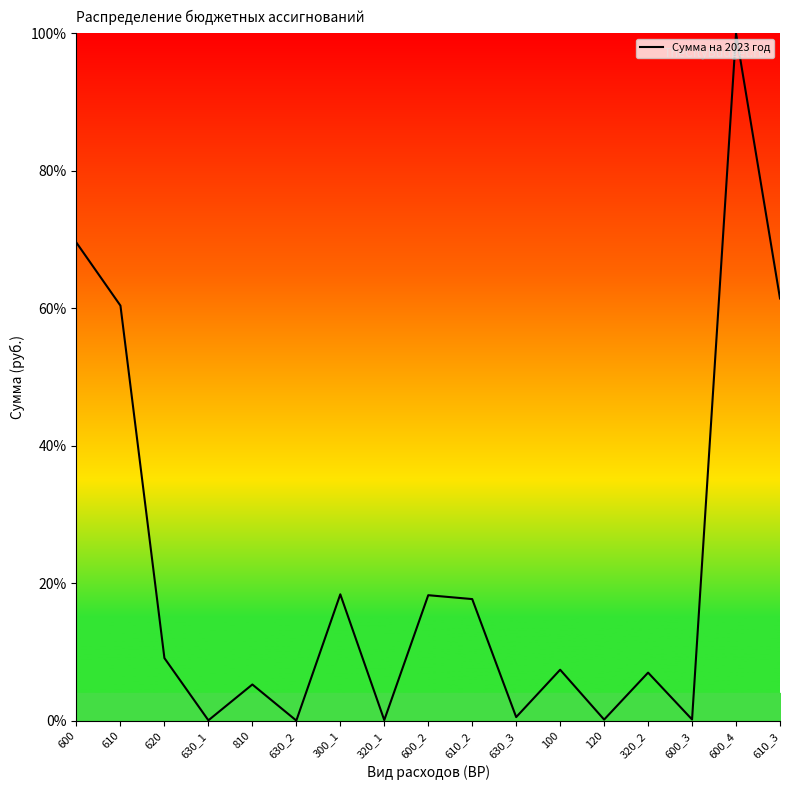

At which category does the data reach its first local peak?

810